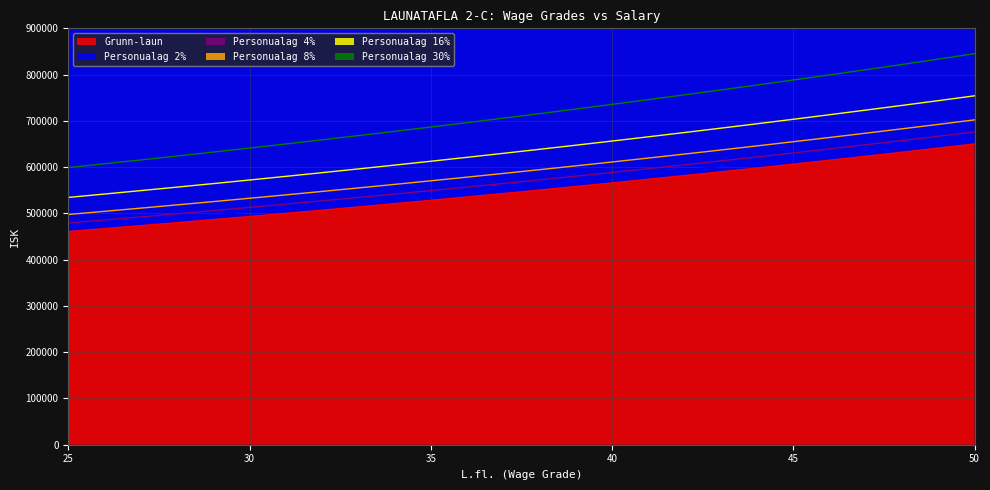

At which category does the chart reach its minimum across all series?

25